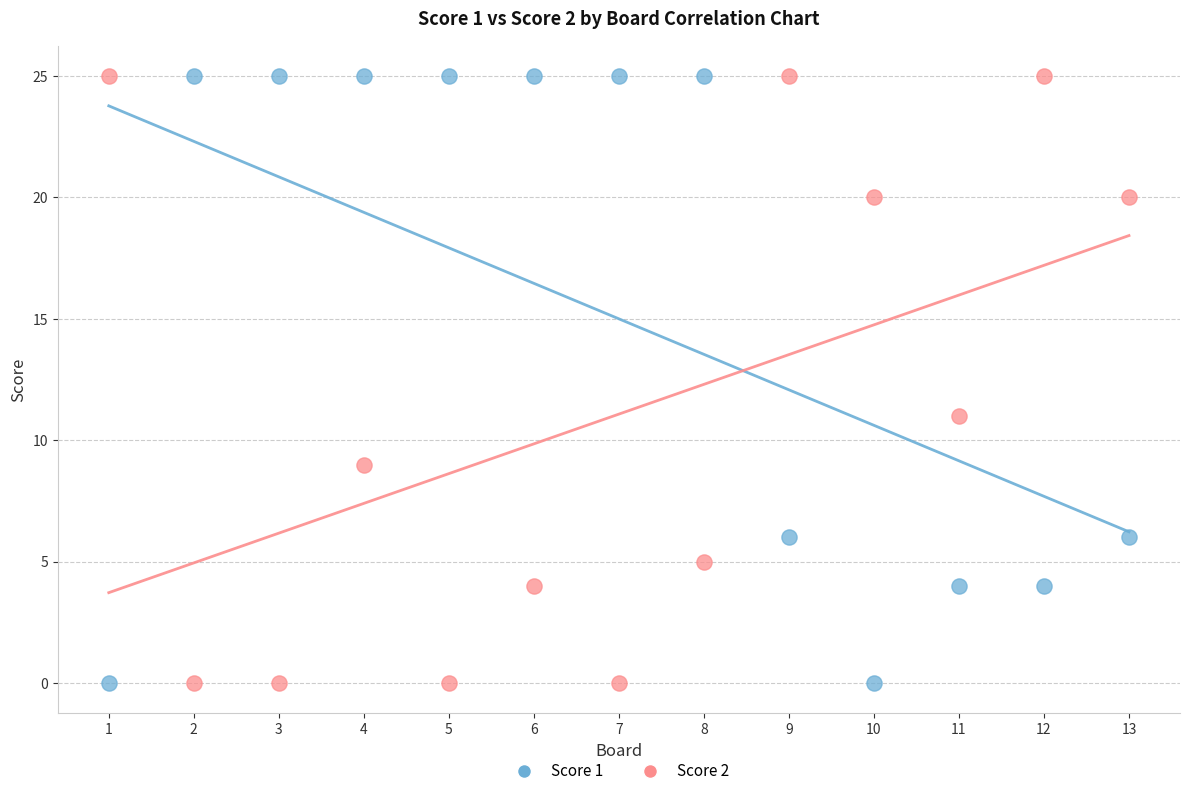

What are all the series names shown in the legend?

Score 1, Score 2